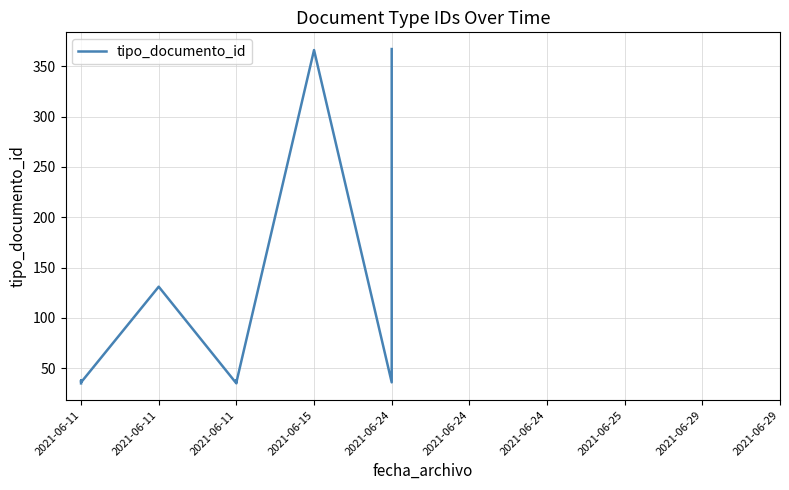

Reading right to left, what are all the values shown in this chart?

367	36	366	36	38	35	131	36	38	35